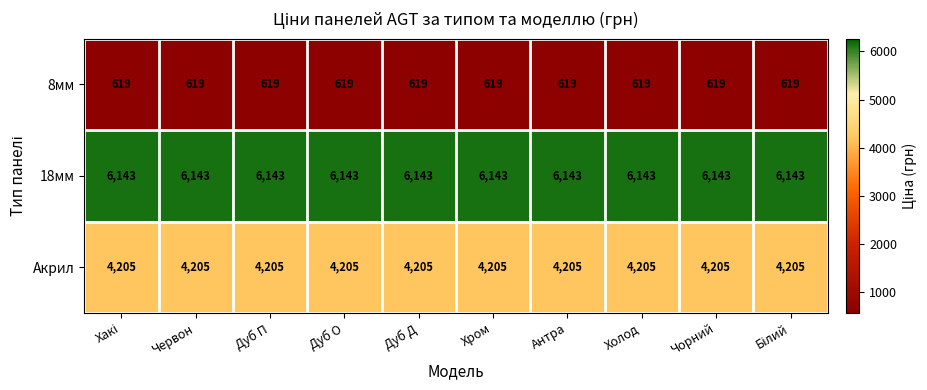

The value of Акрил at Червон is 2587. True or false?

False